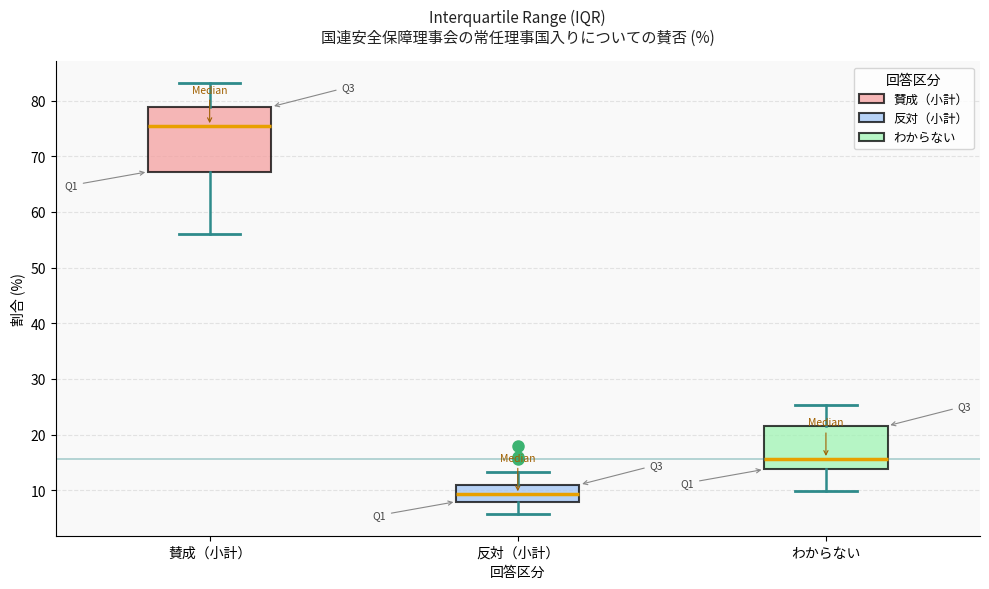

Comparing the boxes themselves (not the whiskers), which one is the tallest?

賛成（小計）